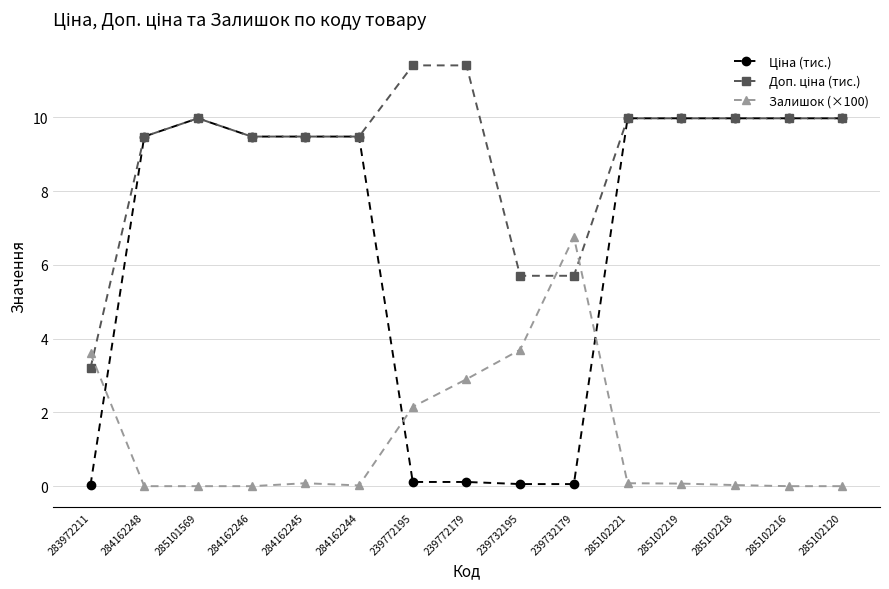

What is the difference between the highest and lowest values at 284162248?

9.5